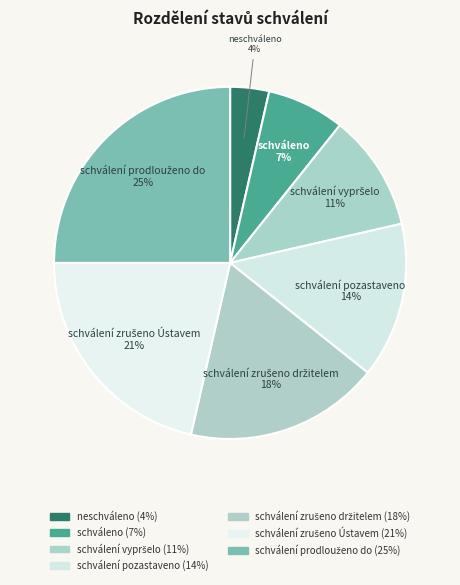

What is the smallest slice in the pie chart?

neschváleno